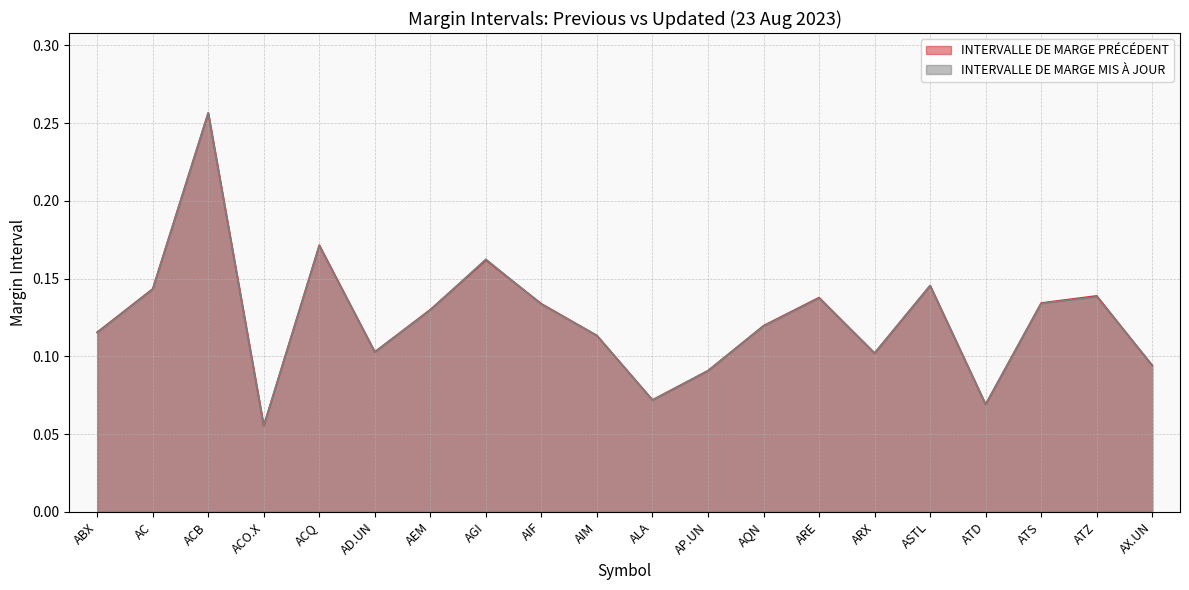

True or false: INTERVALLE DE MARGE PRÉCÉDENT and INTERVALLE DE MARGE MIS À JOUR cross at least once.

True